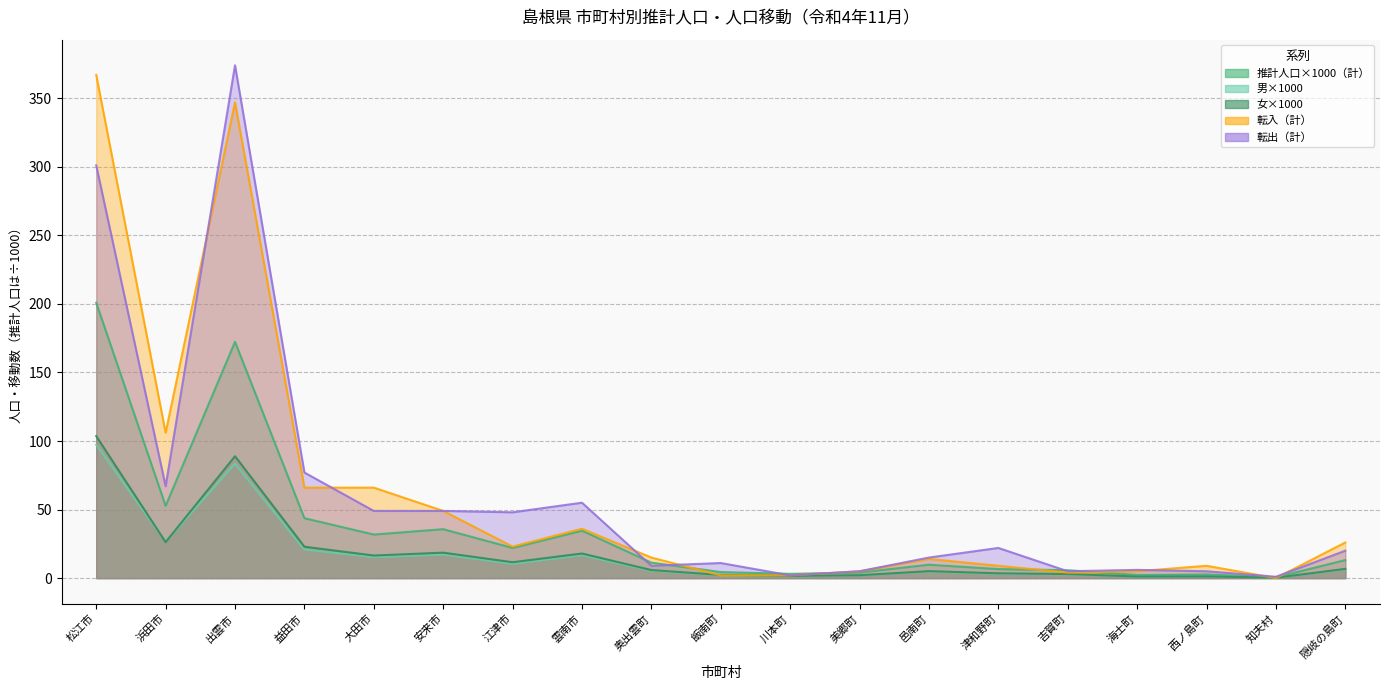

Rank the series at 浜田市 from lowest to highest value.

女, 男, 推計人口（計）, 転出（計）, 転入（計）